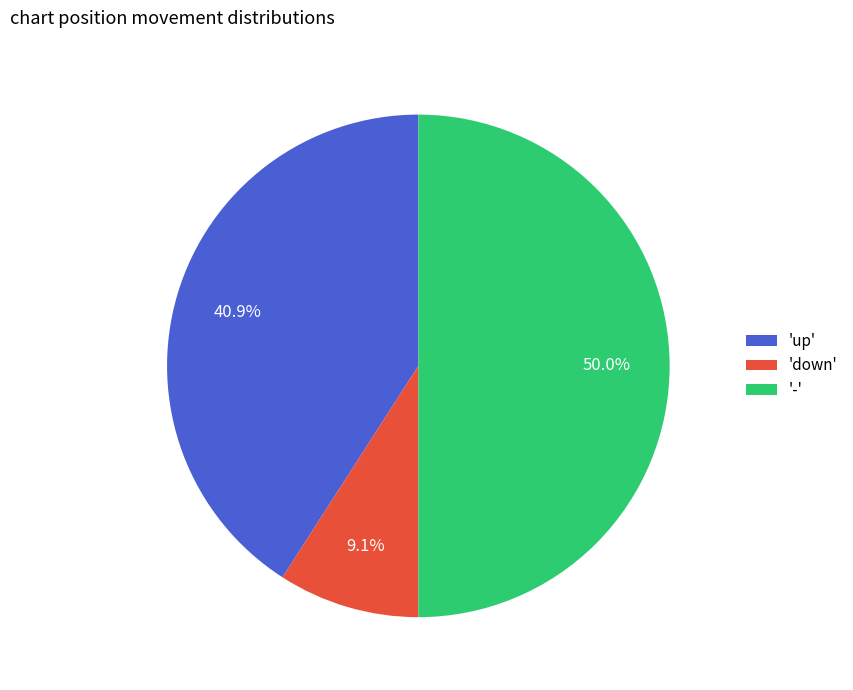

Which has a higher value, 'up' or '-'?

'-'